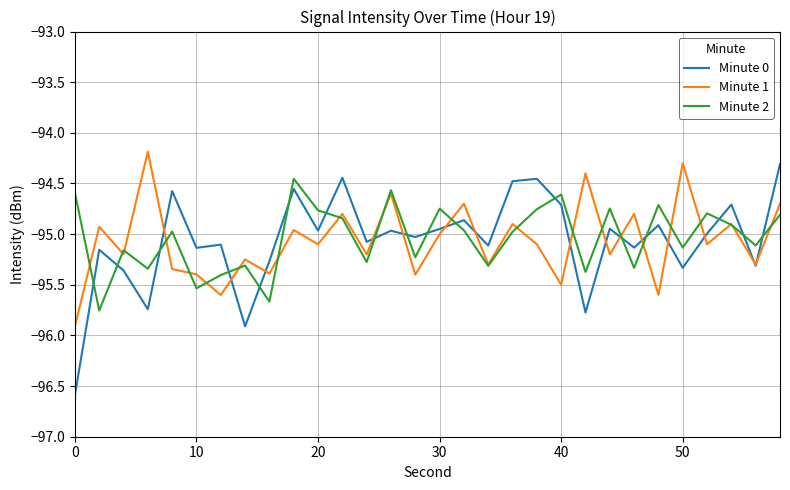

What is the smallest value displayed?

-96.6